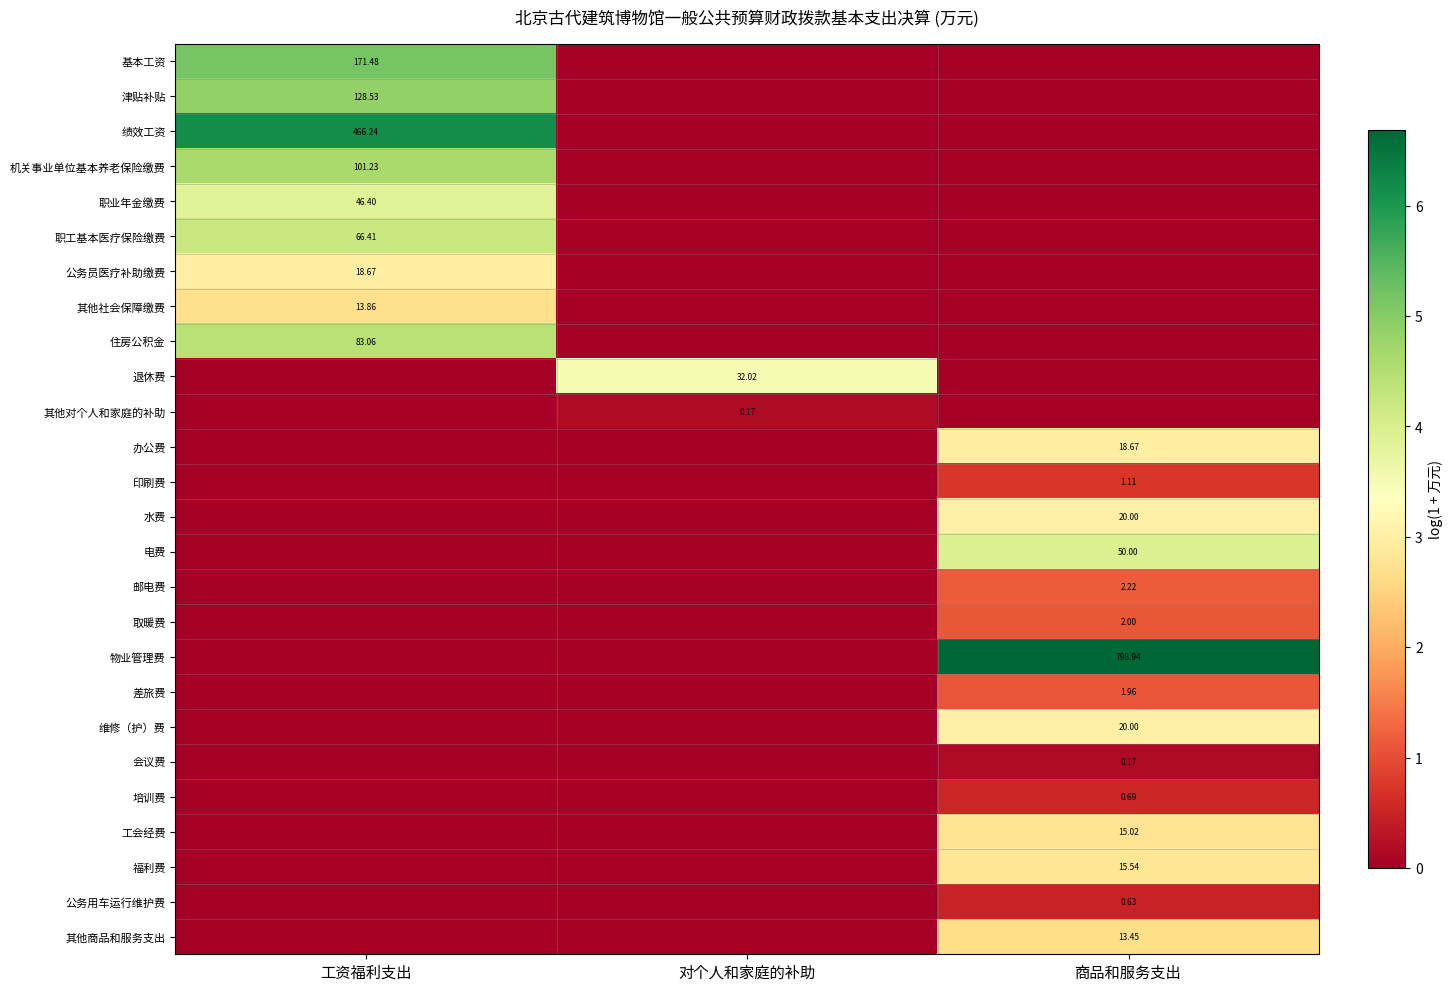

Rank the categories by 物业管理费 value from lowest to highest.

工资福利支出, 对个人和家庭的补助, 商品和服务支出